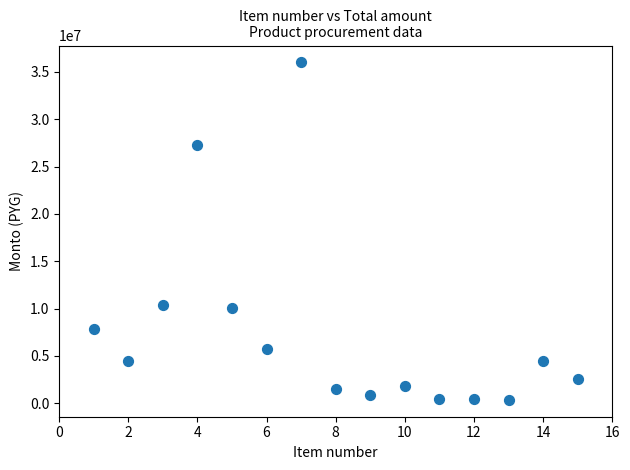

What is the range of X values (max minus min)?

14